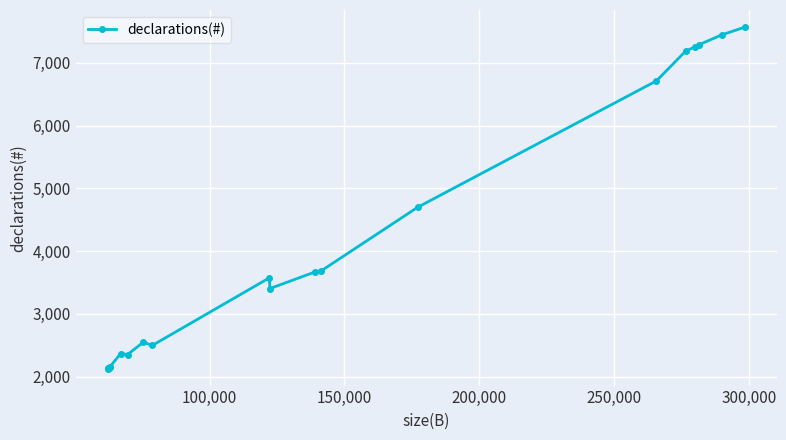

How many data points does each series have?

20